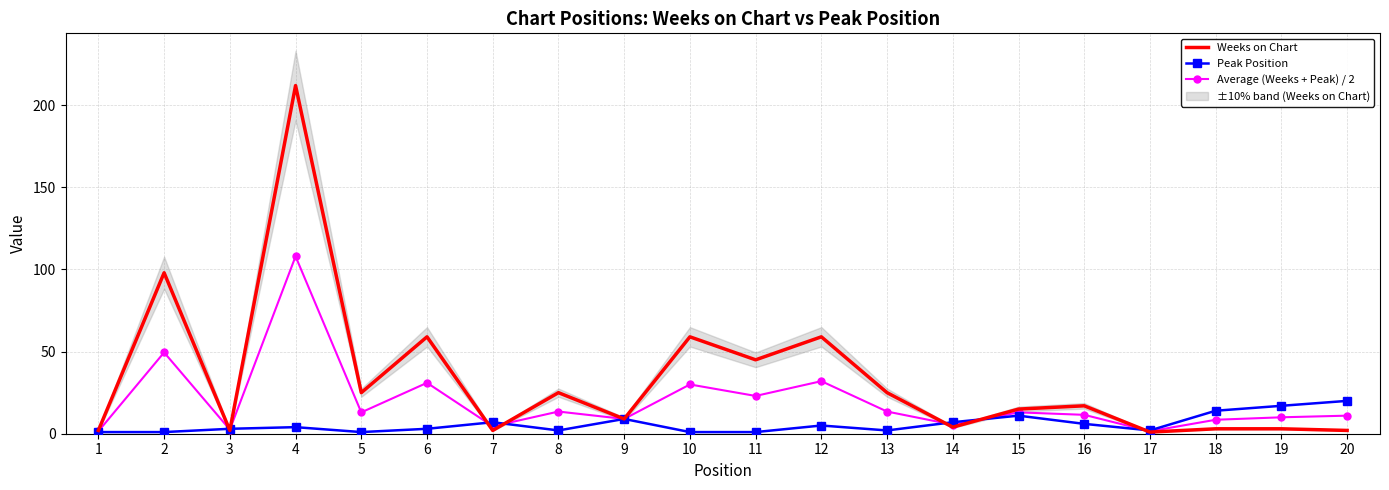

What is the maximum value for Weeks on Chart?

212.0